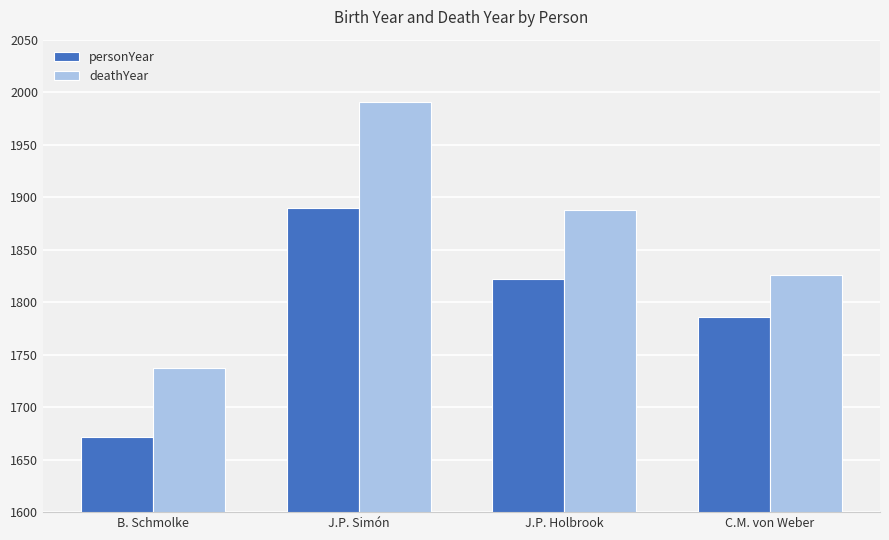

Count the personYear values in the range 1786 to 1890.

3